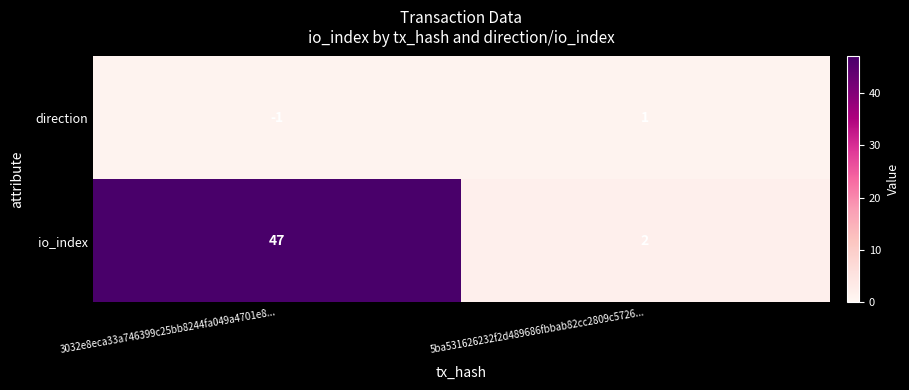

Reading left to right, list all the values displayed in this chart.

direction: -1	1
io_index: 47	2